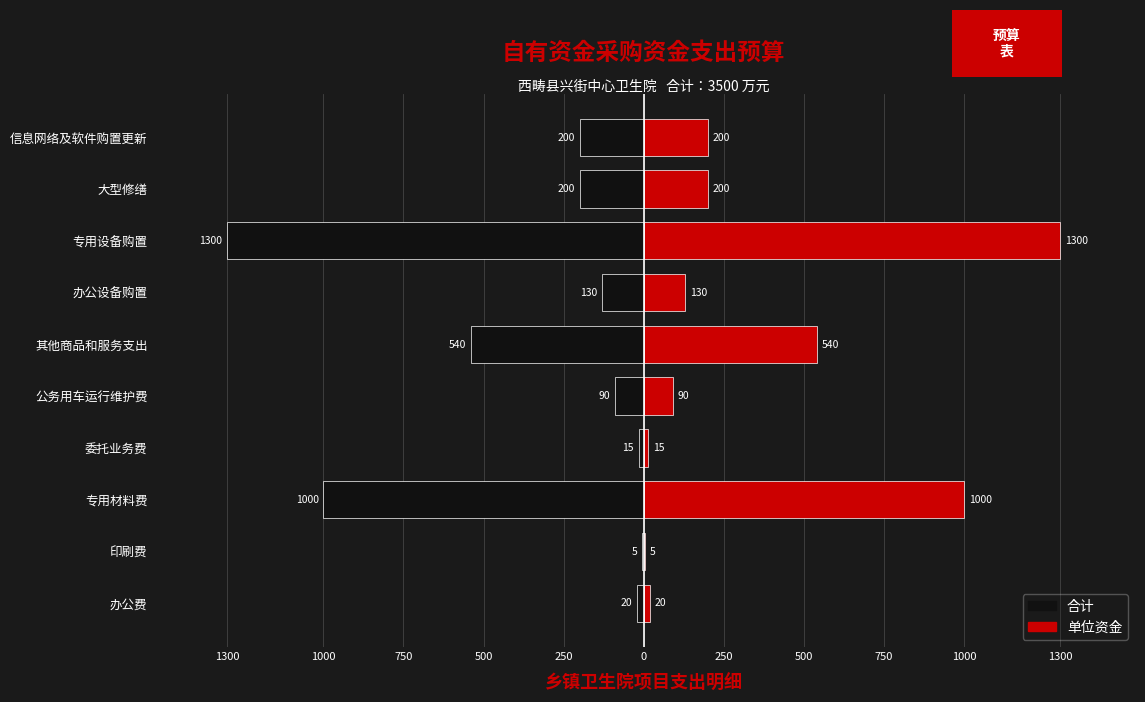

What is the average value of the 合计（左） series?

-350